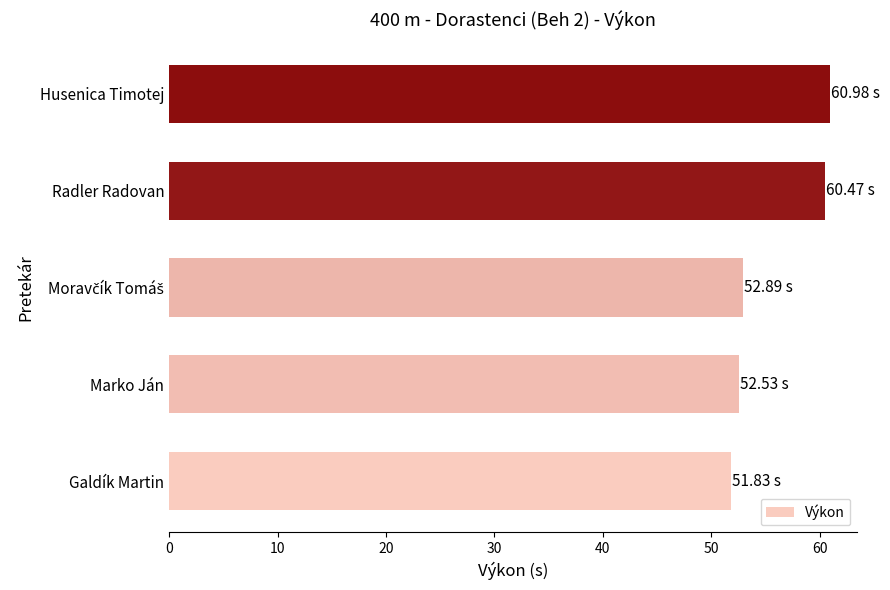

How many bars are there in total?

5